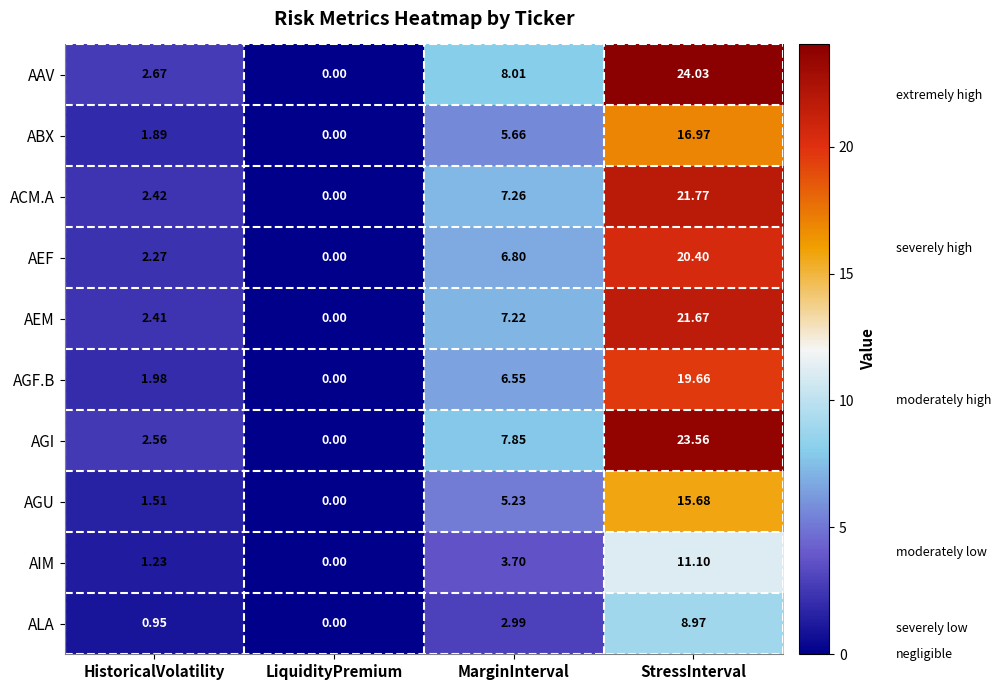

Between MarginInterval and StressInterval, which series saw the biggest shift?

AAV